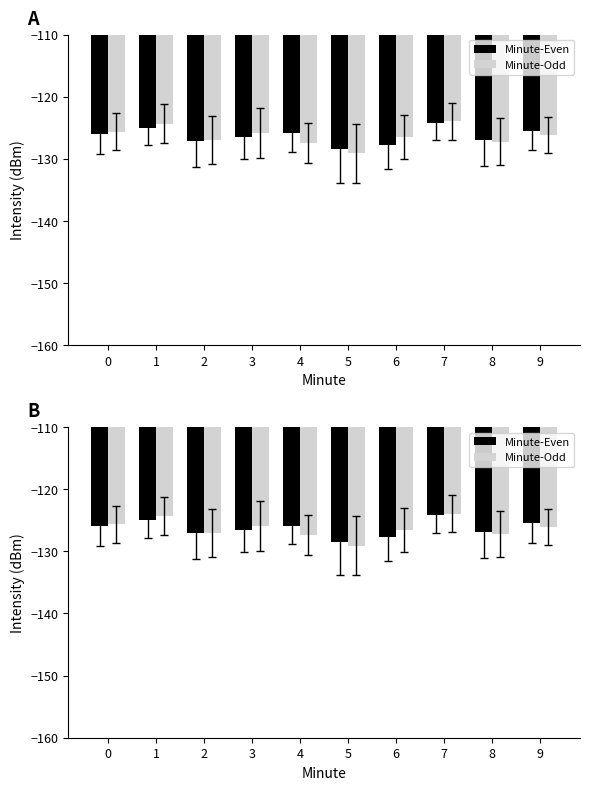

Which series changed the most between 1 and 8?

Minute-Odd